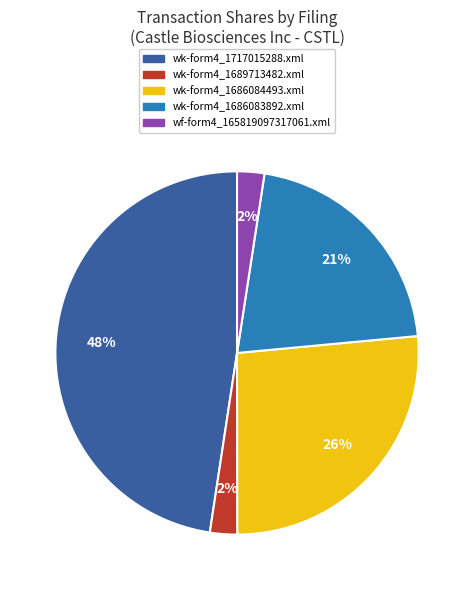

The wk-form4_1689713482.xml slice represents 2% of the pie. True or false?

True